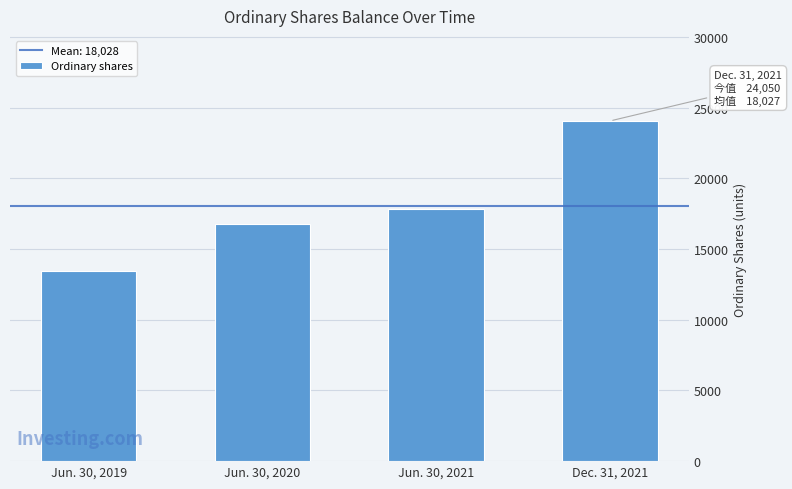

Reading left to right, what are all the values shown in this chart?

Jun. 30, 2019=13426	Jun. 30, 2020=16785	Jun. 30, 2021=17850	Dec. 31, 2021=24050